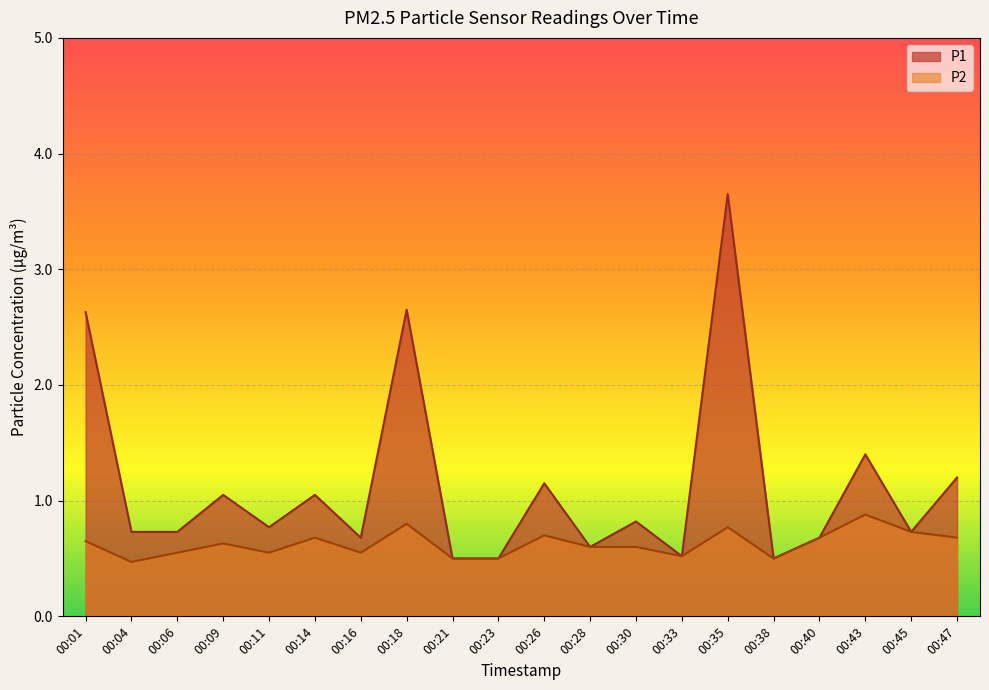

How many lines are shown in the chart?

2